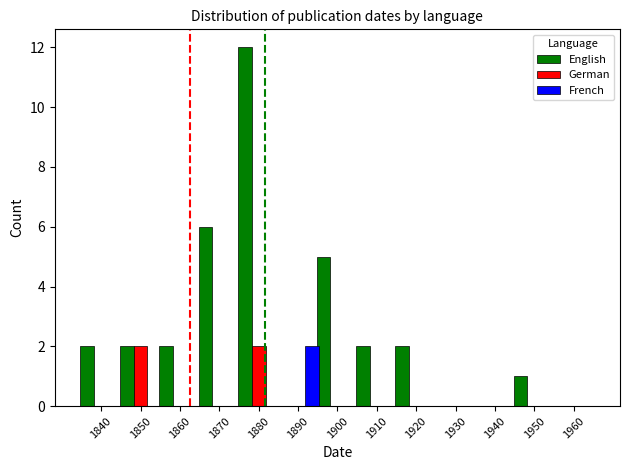

How many series are shown in this chart?

3